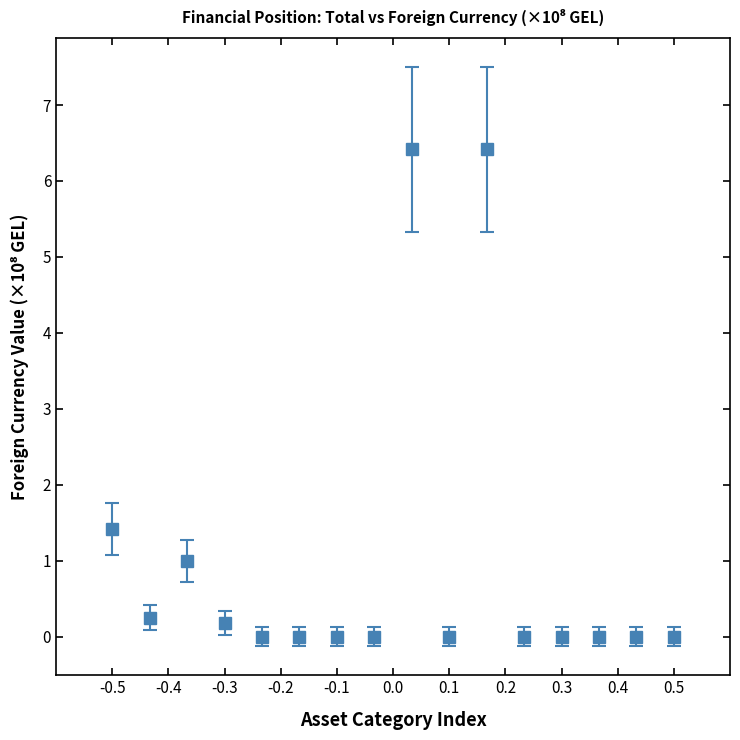

What is the sum of all values?

15.7